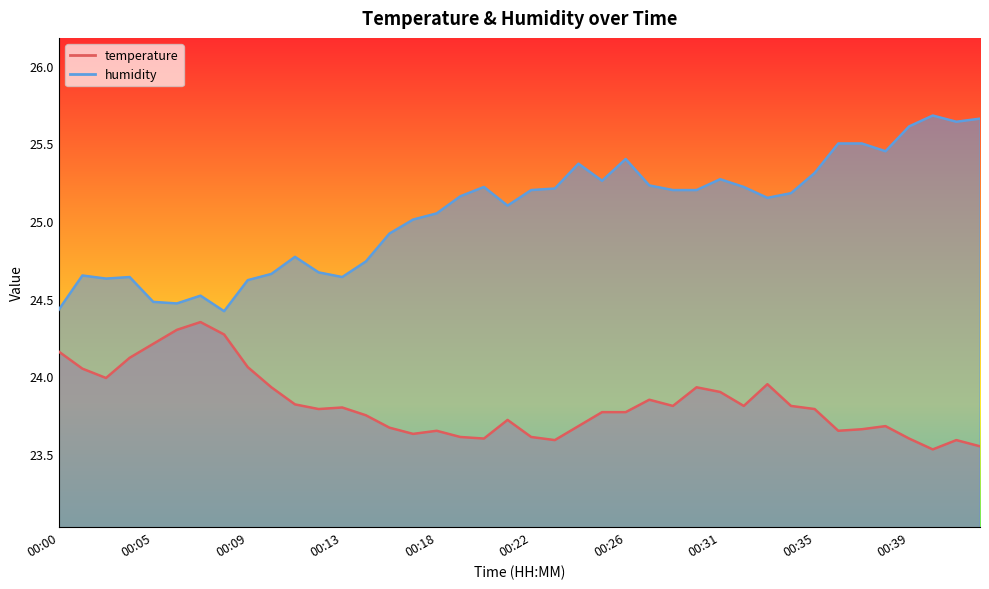

Is it true that temperature equals 34.5 at 00:36?

False